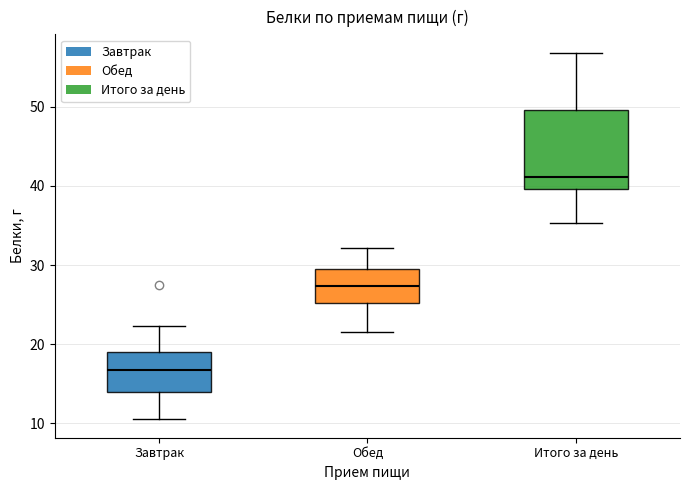

Reading left to right, read every box against the y-axis: the position of its median line, the range the box covers, and the ends of its whiskers. The values are not printed on the chart, so give them approximately, as read against the axis.

Завтрак: median 17, box 14 to 19, whiskers 11 to 22
Обед: median 27, box 25 to 30, whiskers 22 to 32
Итого за день: median 41, box 40 to 50, whiskers 35 to 57